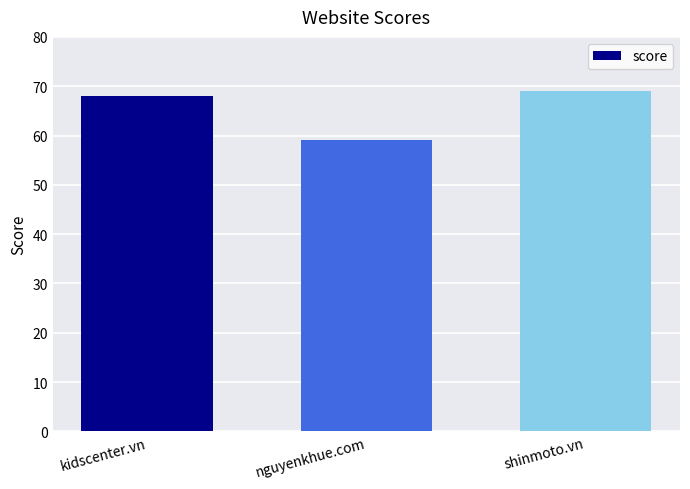

How many categories are shown in the chart?

3